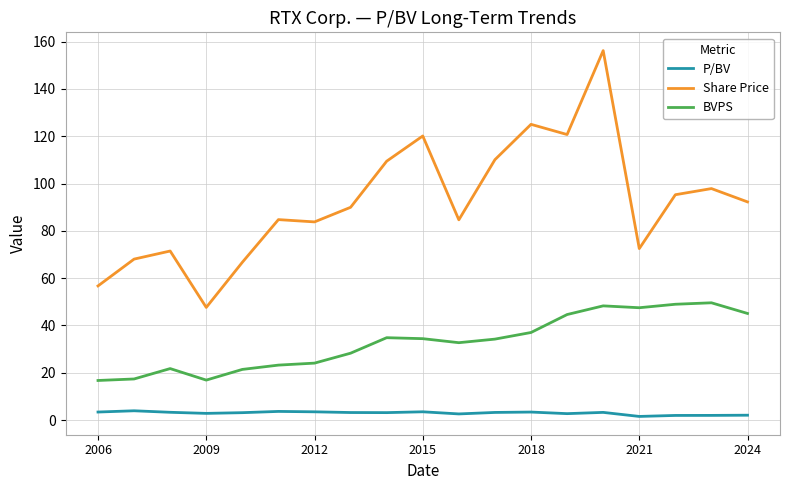

True or false: Share Price and BVPS intersect in this chart.

False